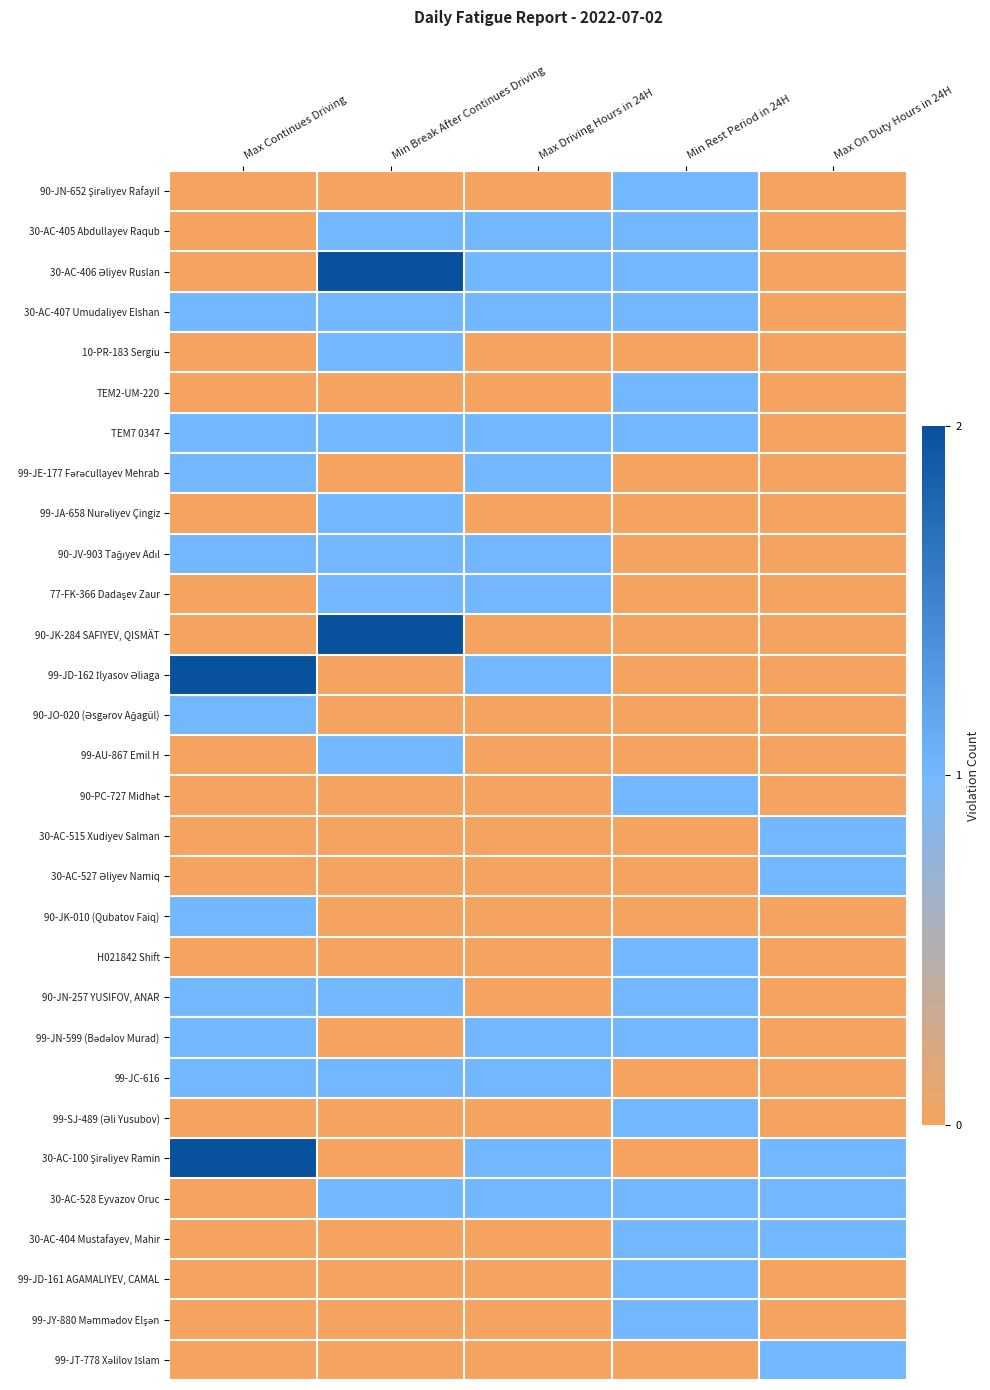

List the series in order of their peak value, highest first.

30-AC-406 Əliyev Ruslan, 90-JK-284 SAFIYEV, QISMÄT, 99-JD-162 İlyasov Əliaga, 30-AC-100 Şirəliyev Ramin, 90-JN-652 Şirəliyev Rafayil, 30-AC-405 Abdullayev Raqub, 30-AC-407 Umudaliyev Elshan, 10-PR-183 Sergiu, TEM2-UM-220, TEM7 0347, 99-JE-177 Fərəcullayev Mehrab, 99-JA-658 Nurəliyev Çingiz, 90-JV-903 Tağıyev Adıl, 77-FK-366 Dadaşev Zaur, 90-JO-020 (Əsgərov Ağagül), 99-AU-867 Emil H, 90-PC-727 Midhət, 30-AC-515 Xudiyev Salman, 30-AC-527 Əliyev Namiq, 90-JK-010 (Qubatov Faiq), H021842 Shift, 90-JN-257 YUSIFOV, ANAR, 99-JN-599 (Bədəlov Murad), 99-JC-616, 99-SJ-489 (Əli Yusubov), 30-AC-528 Eyvazov Oruc, 30-AC-404 Mustafayev, Mahir, 99-JD-161 AGAMALIYEV, CAMAL, 99-JY-880 Məmmədov Elşən, 99-JT-778 Xəlilov İslam